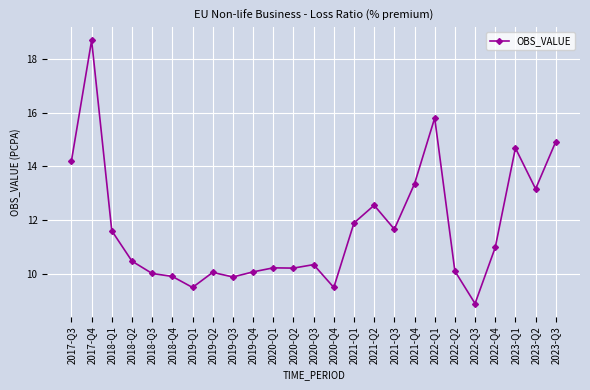

Is it true that the value at 2019-Q2 is 10.1?

True